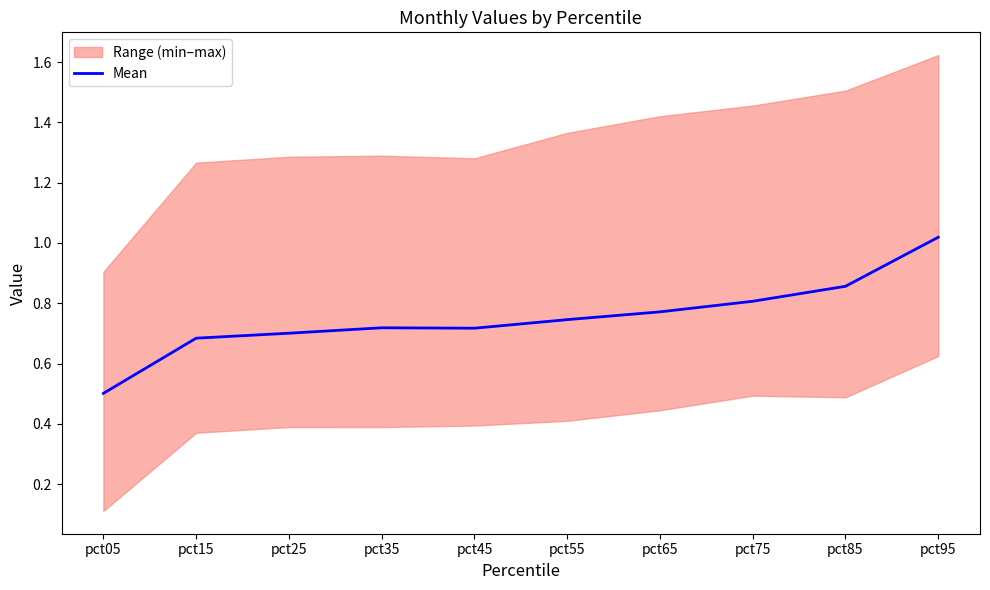

The value at pct35 is 0.3. True or false?

False